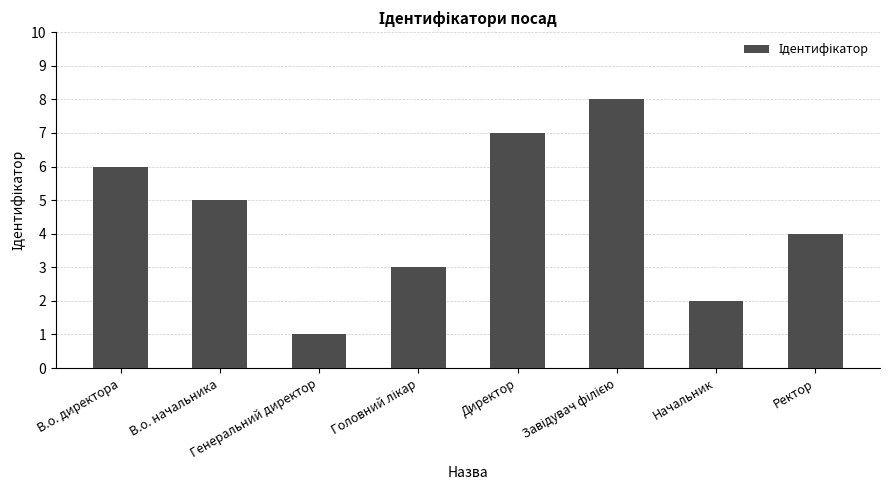

What is the sum of all values?

36